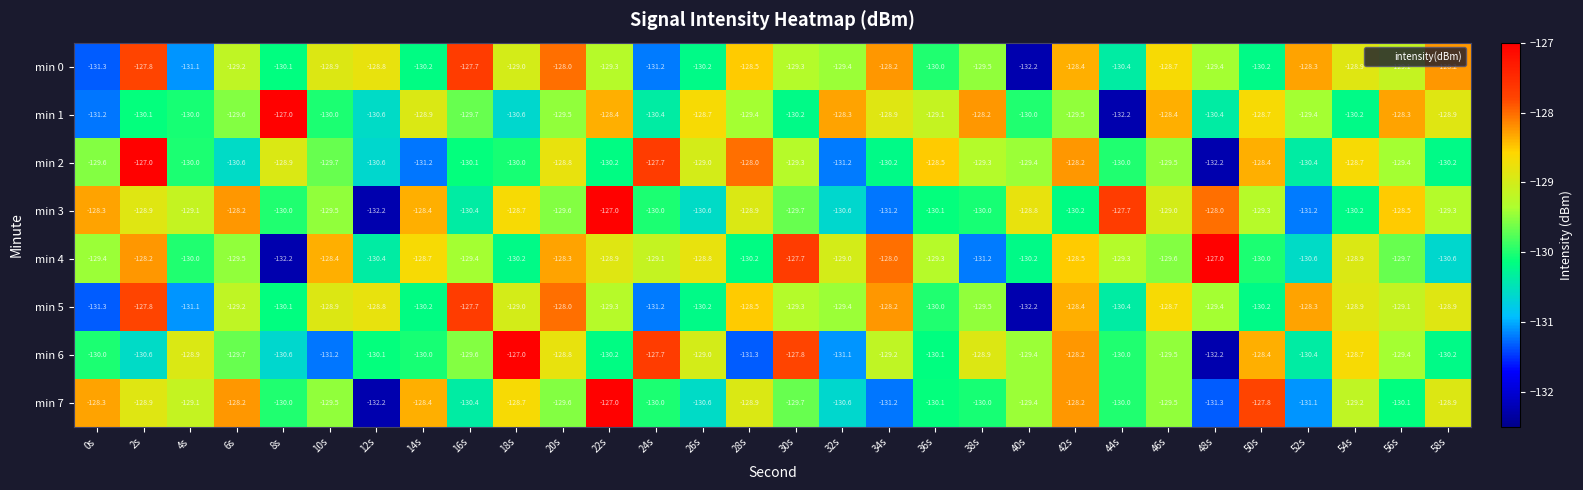

What is the total value across all series at 16s?

-1035.0